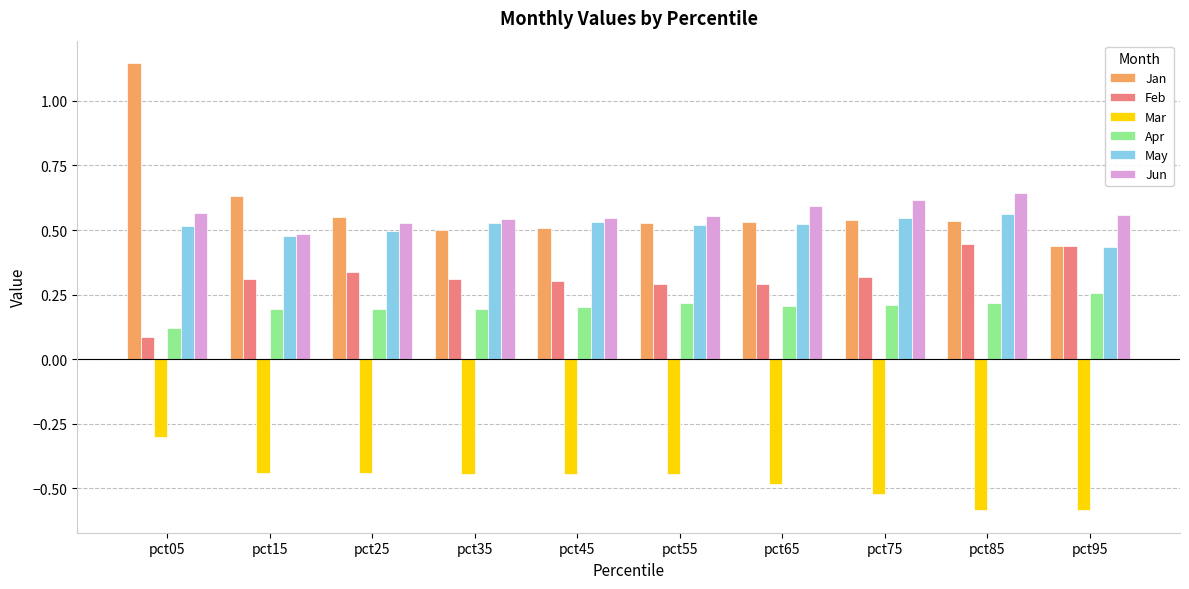

At how many categories does at least one series exceed 0?

10